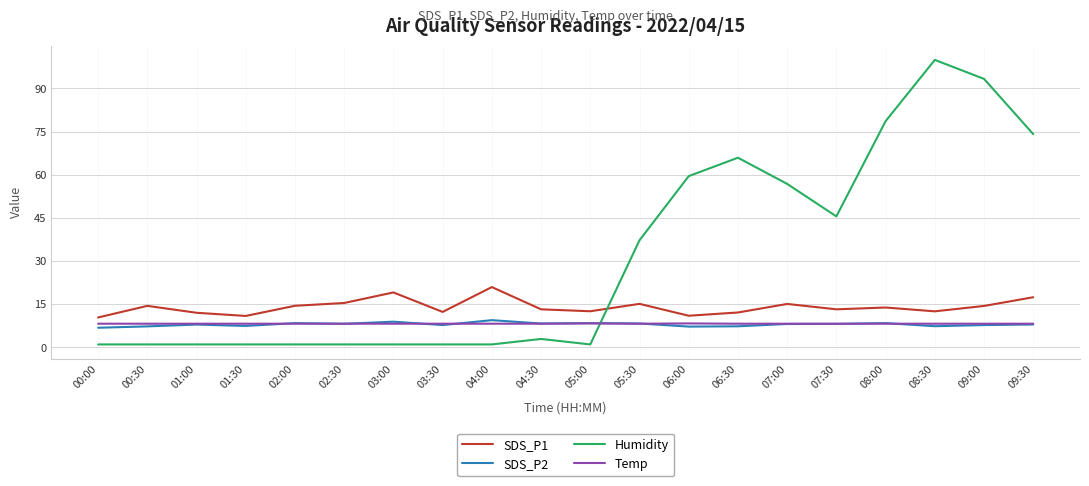

True or false: Humidity and SDS_P2 intersect in this chart.

True